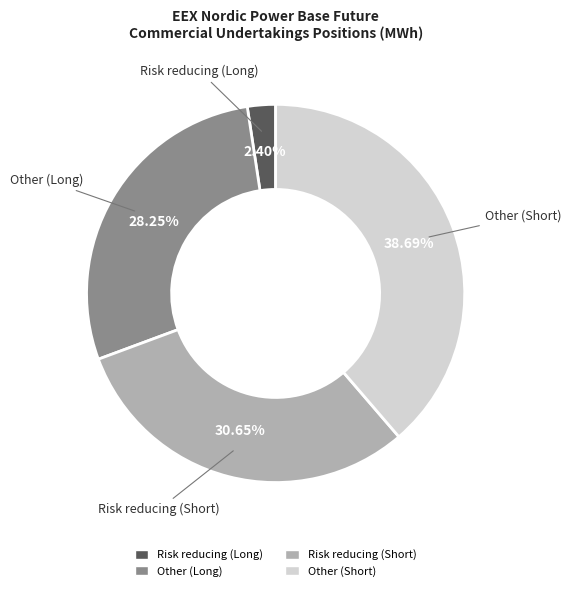

What is the ratio of the value at Other (Short) to the value at Other (Long)?

1.4